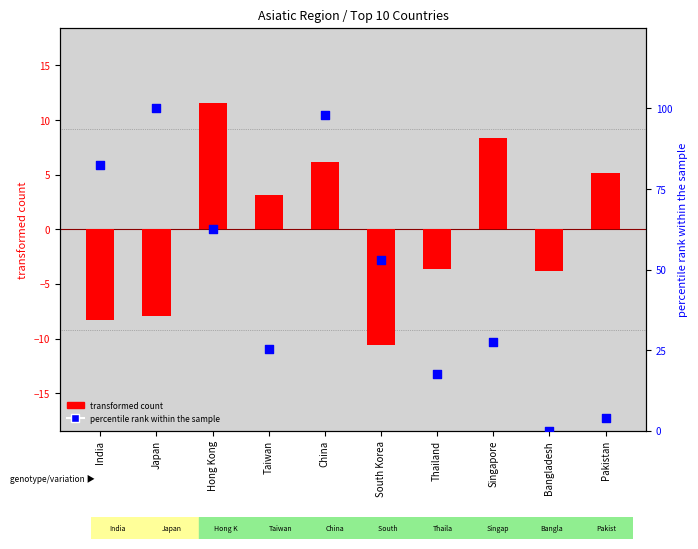

Which series has the largest total across all categories?

percentile rank within the sample